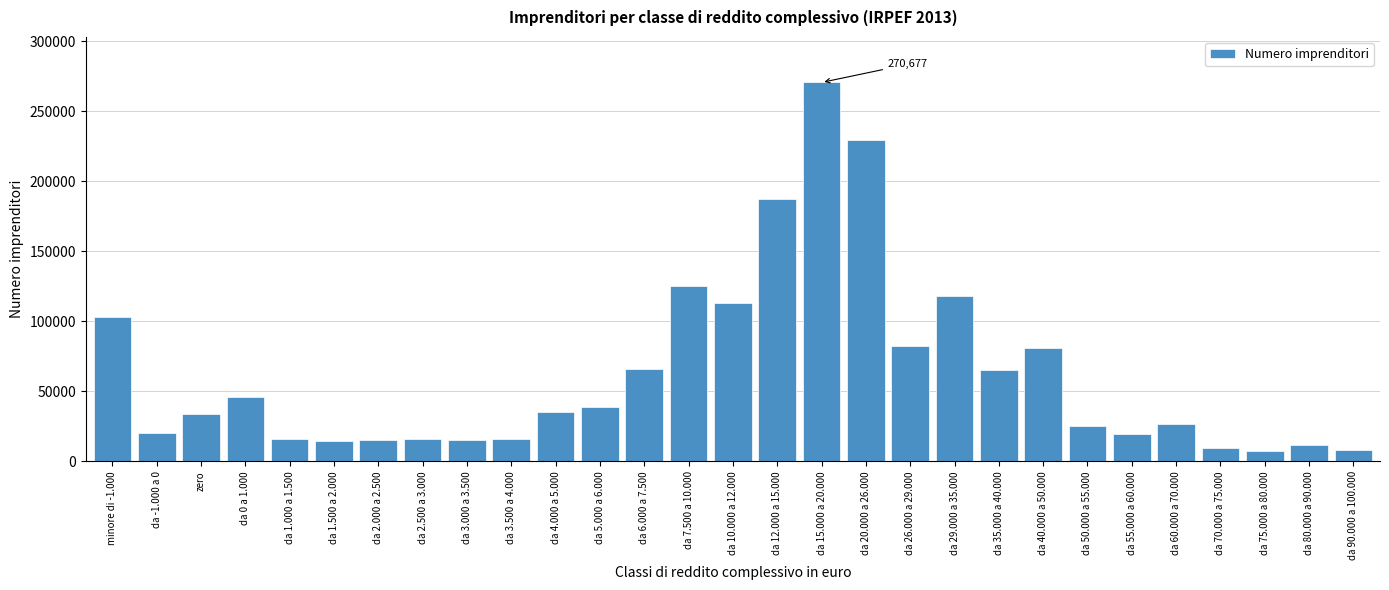

What is the minimum value shown in the chart?

7796